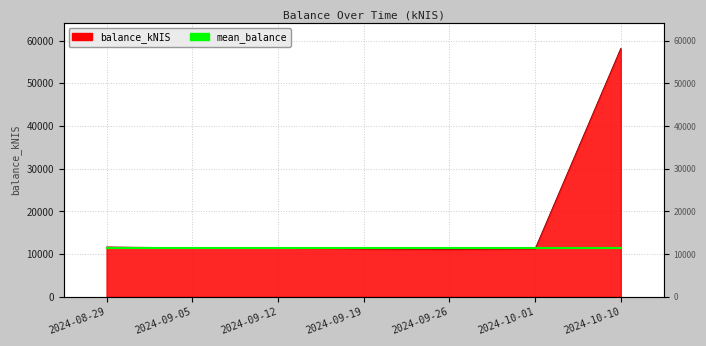

What position from the left is 2024-09-19?

4